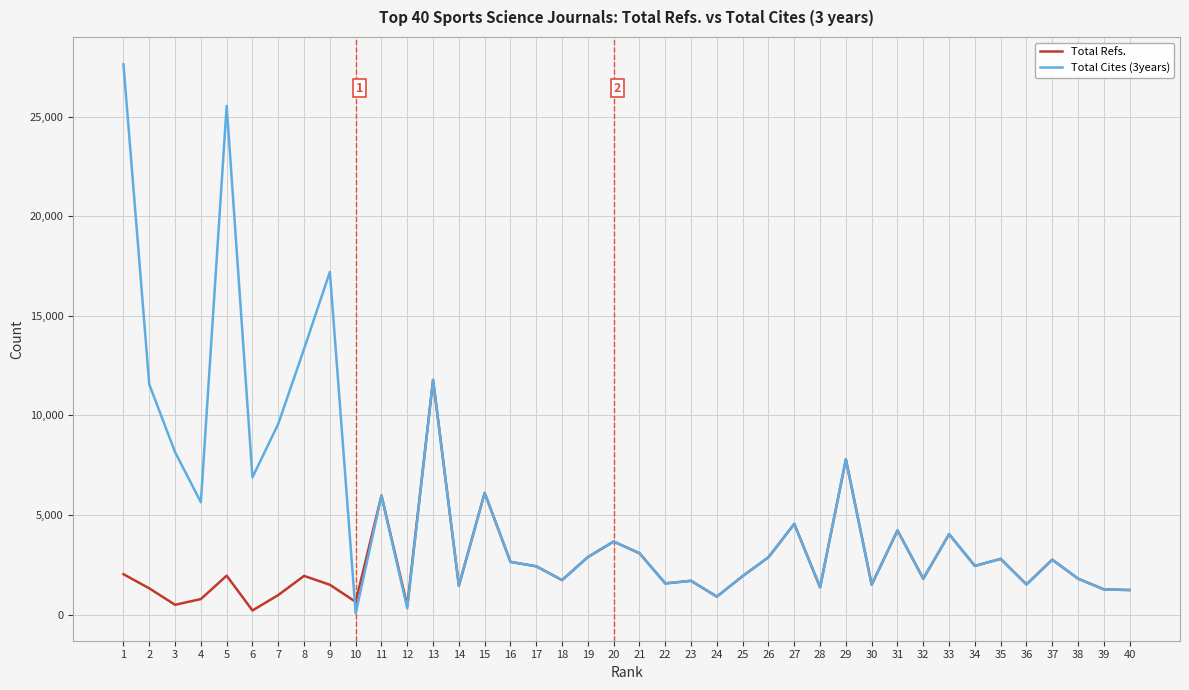

The value of Total Refs. at 26 is 2882. True or false?

True